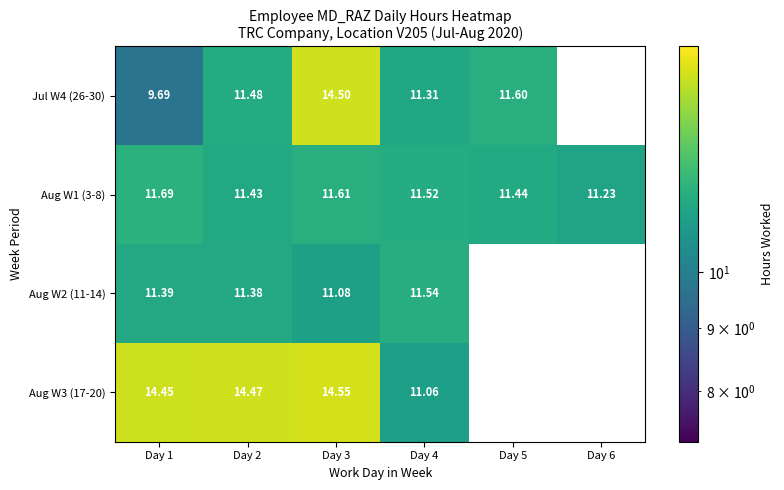

Is the value of Aug W1 (3-8) at Day 6 greater than the value of Aug W2 (11-14) at Day 2?

No